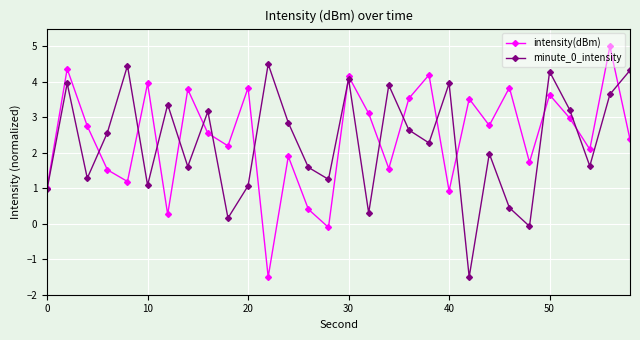

What is the smallest value displayed?

-1.5